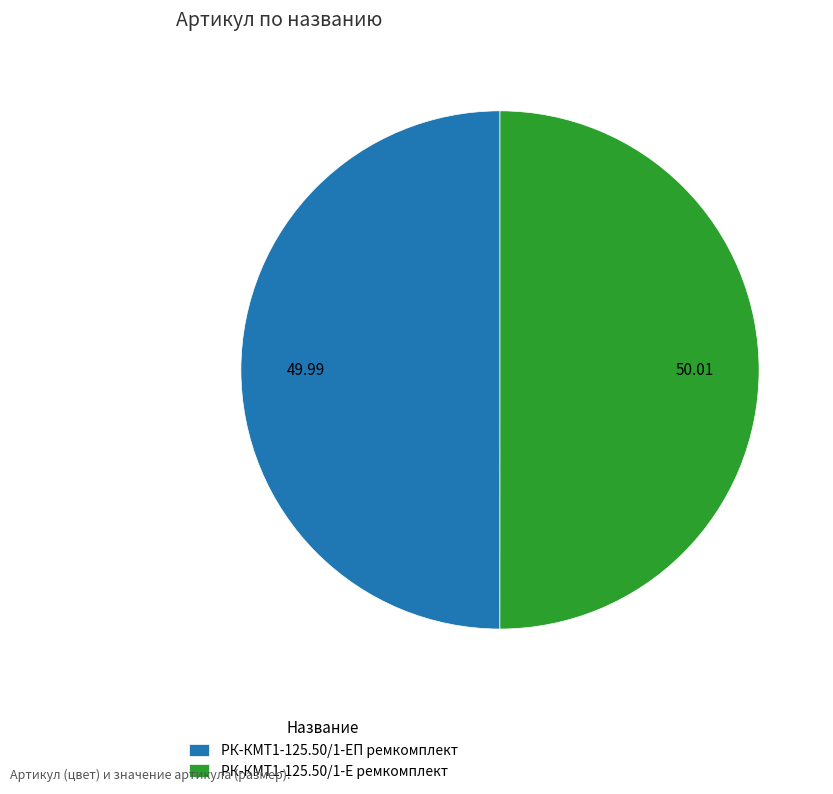

Is the sum of РК-КМТ1-125.50/1-ЕП ремкомплект and РК-КМТ1-125.50/1-Е ремкомплект greater than half?

Yes